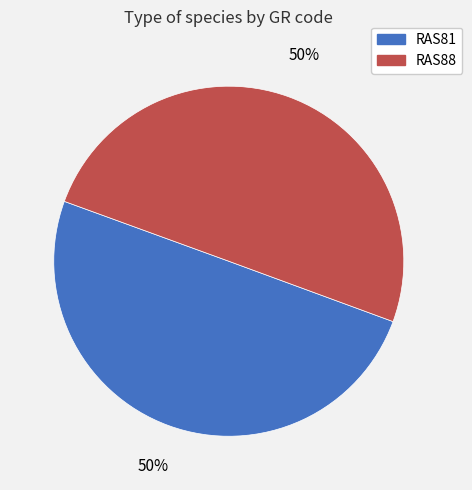

To the nearest percent, what is the average slice percentage?

50%